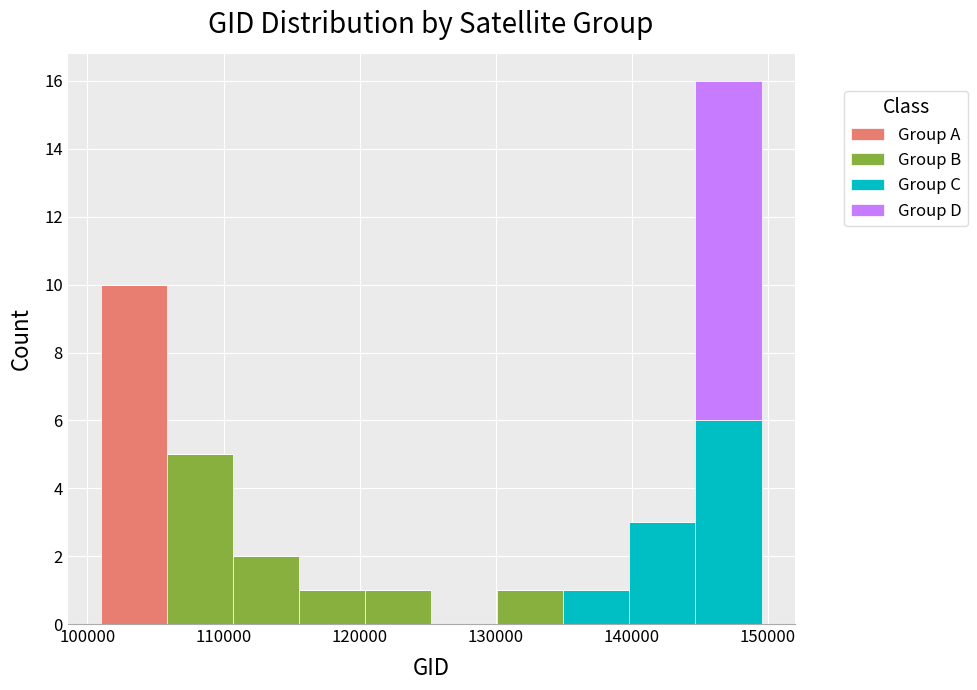

What is the total height of the stacked bar covering 101000 to 106000 on the x-axis? Neither the bar edges nor the heights are printed on the chart, so give them approximately, as read against the axes.

10